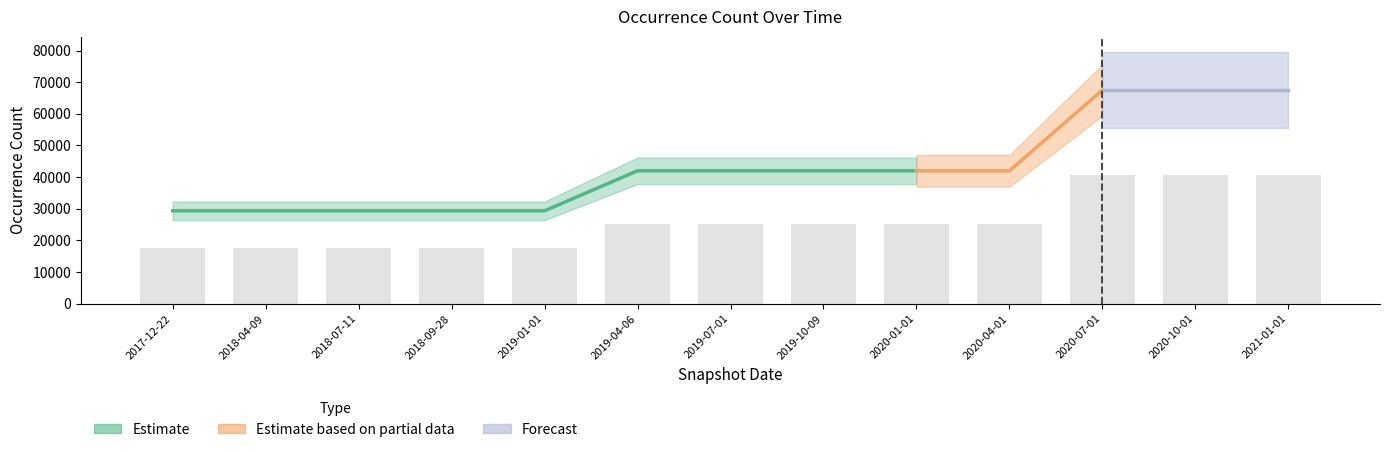

Does the chart contain any negative values?

No